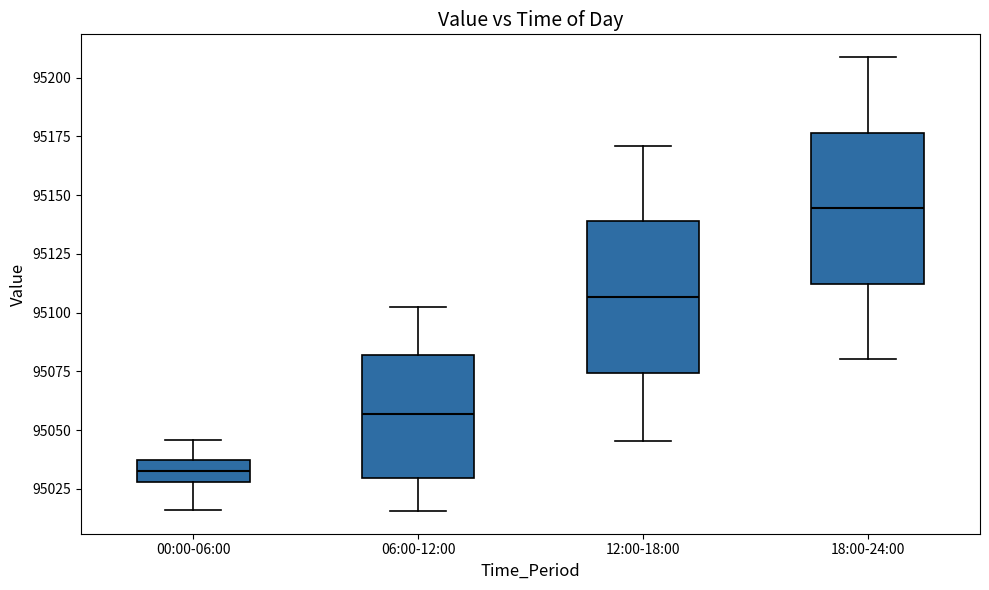

Reading left to right, read every box against the y-axis: the position of its median line, the range the box covers, and the ends of its whiskers. The values are not printed on the chart, so give them approximately, as read against the axis.

00:00-06:00: median 95030 (inside the box), box 95030 to 95035, whiskers 95015 to 95045
06:00-12:00: median 95055, box 95030 to 95080, whiskers 95015 to 95105
12:00-18:00: median 95105, box 95075 to 95140, whiskers 95045 to 95170
18:00-24:00: median 95145, box 95110 to 95175, whiskers 95080 to 95210